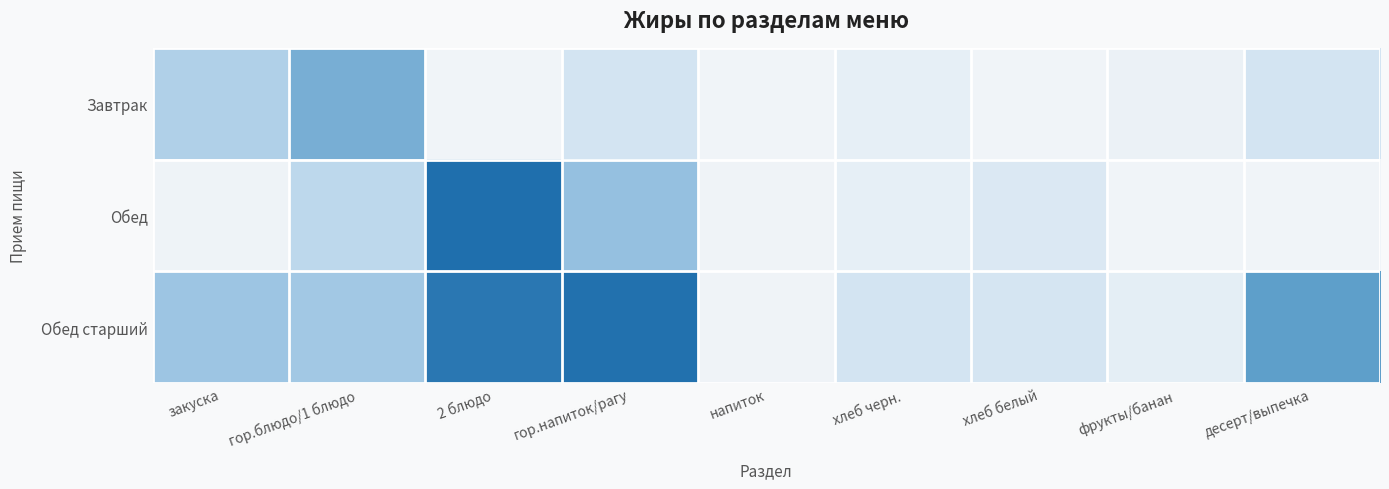

List the series in order of their overall mean, highest first.

Обед старший, Обед, Завтрак